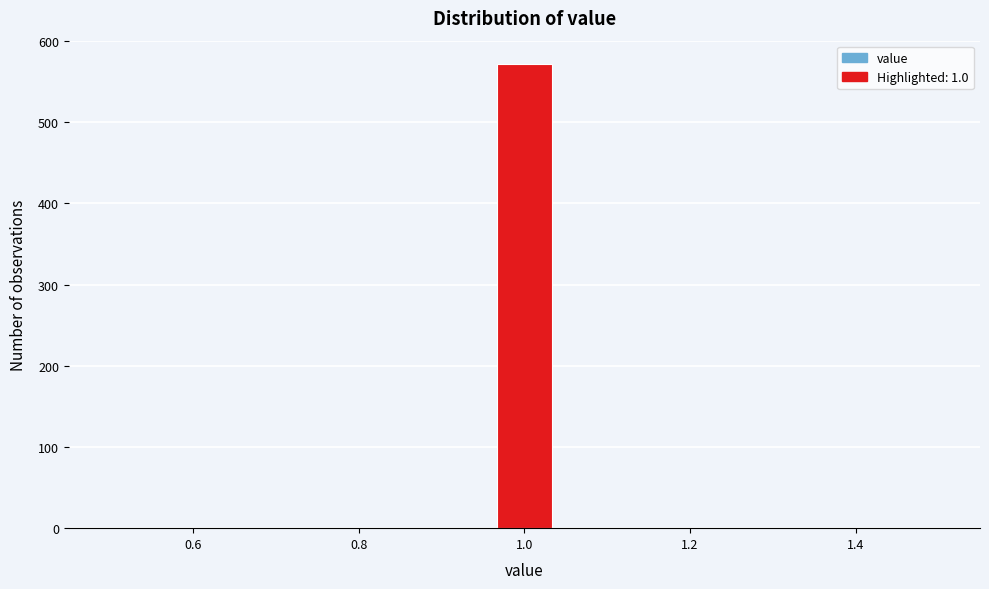

Around what value on the x-axis is the tallest bar? Give the approximate position of its centre, as read against the axis.

1.00